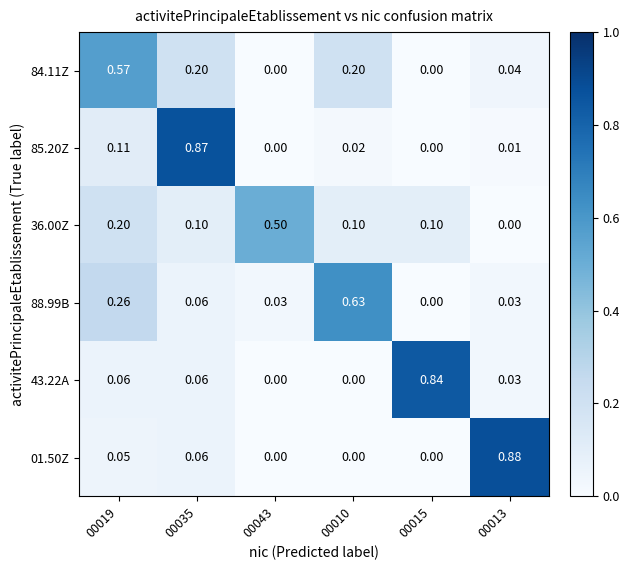

Is the value of 85.20Z at 00019 greater than the value of 36.00Z at 00015?

Yes